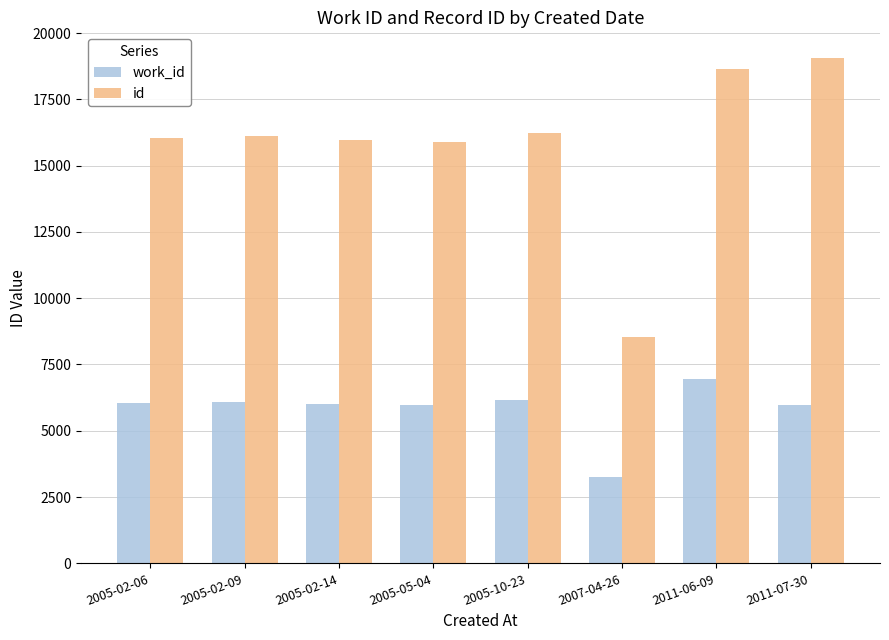

What are all the series names shown in the legend?

work_id, id